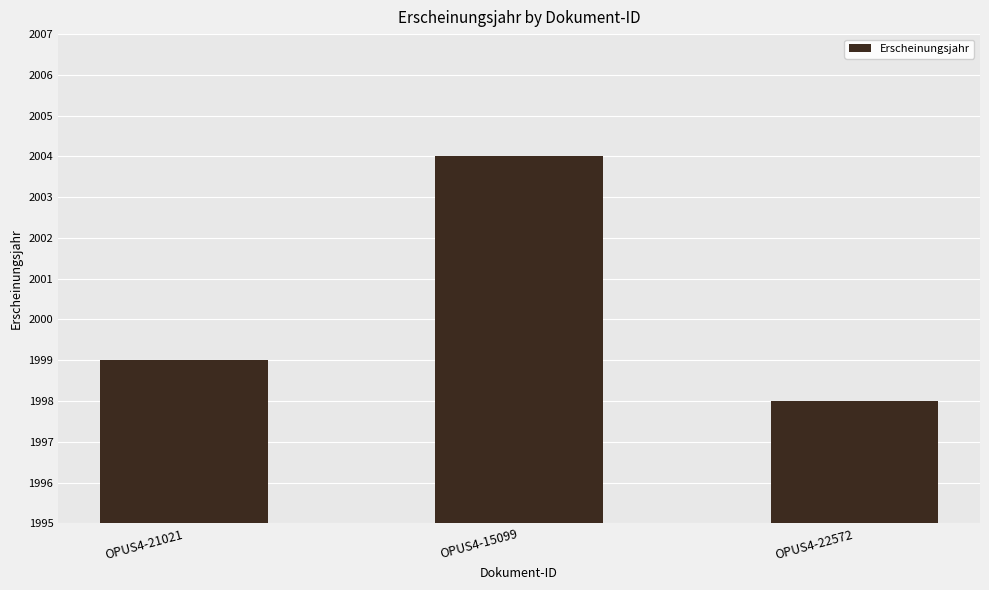

What is the label of the 1st bar from the left?

OPUS4-21021